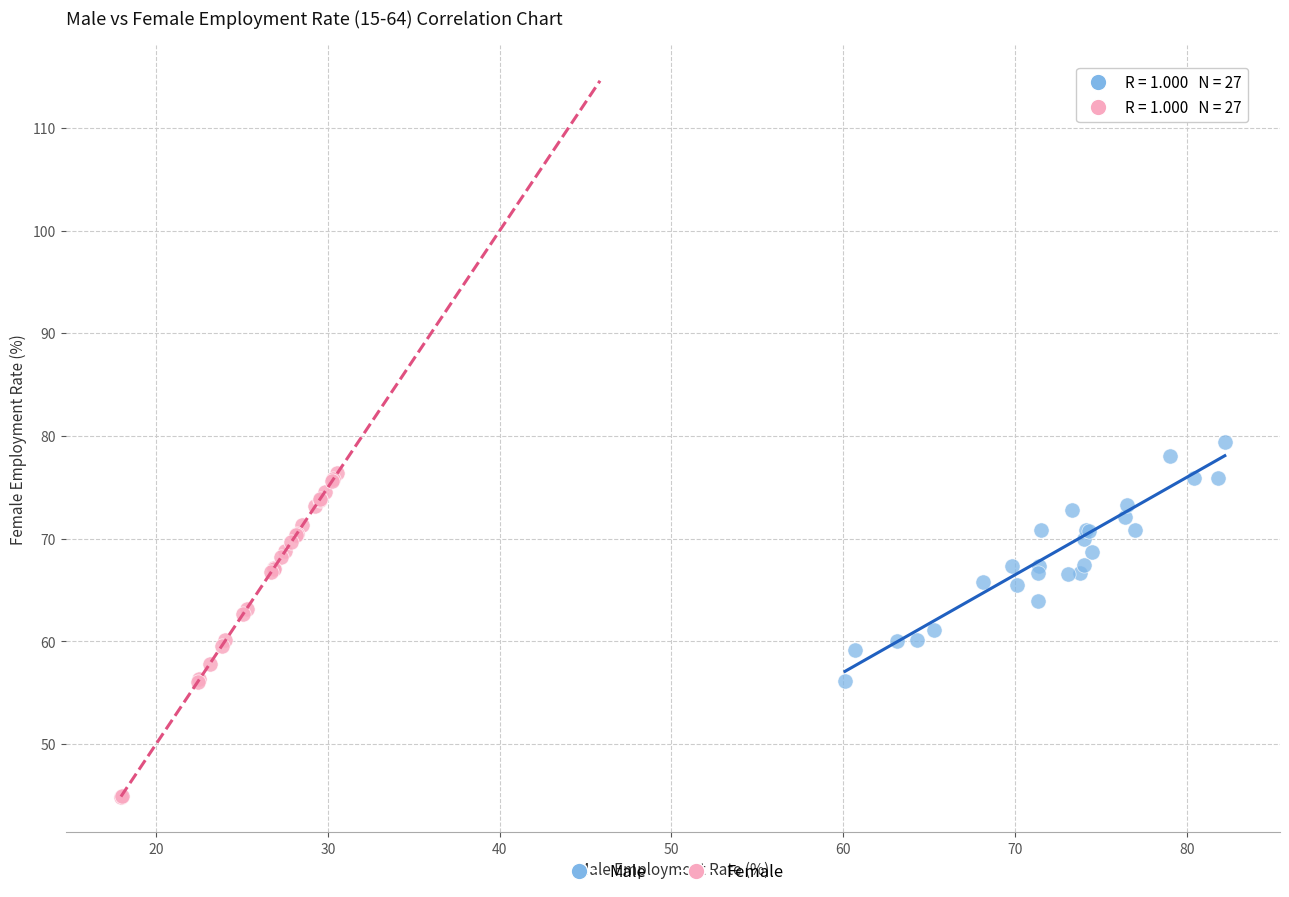

Which series contains the lowest Y value?

Female